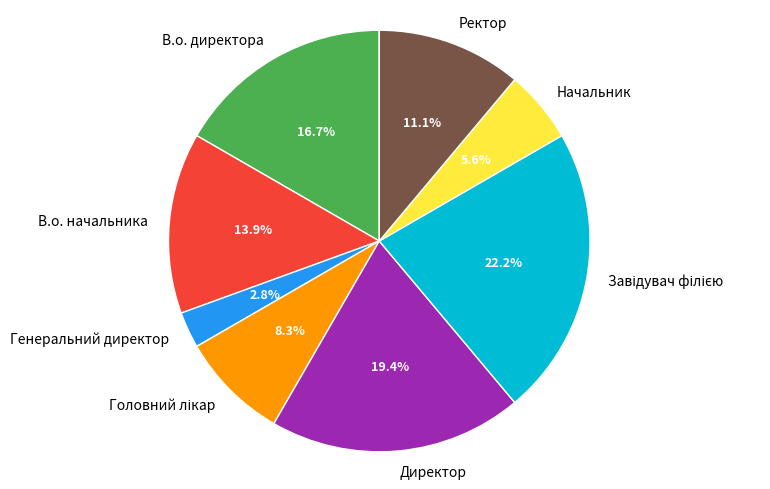

Combined, what portion of the pie is Ректор and В.о. директора?

27.8%